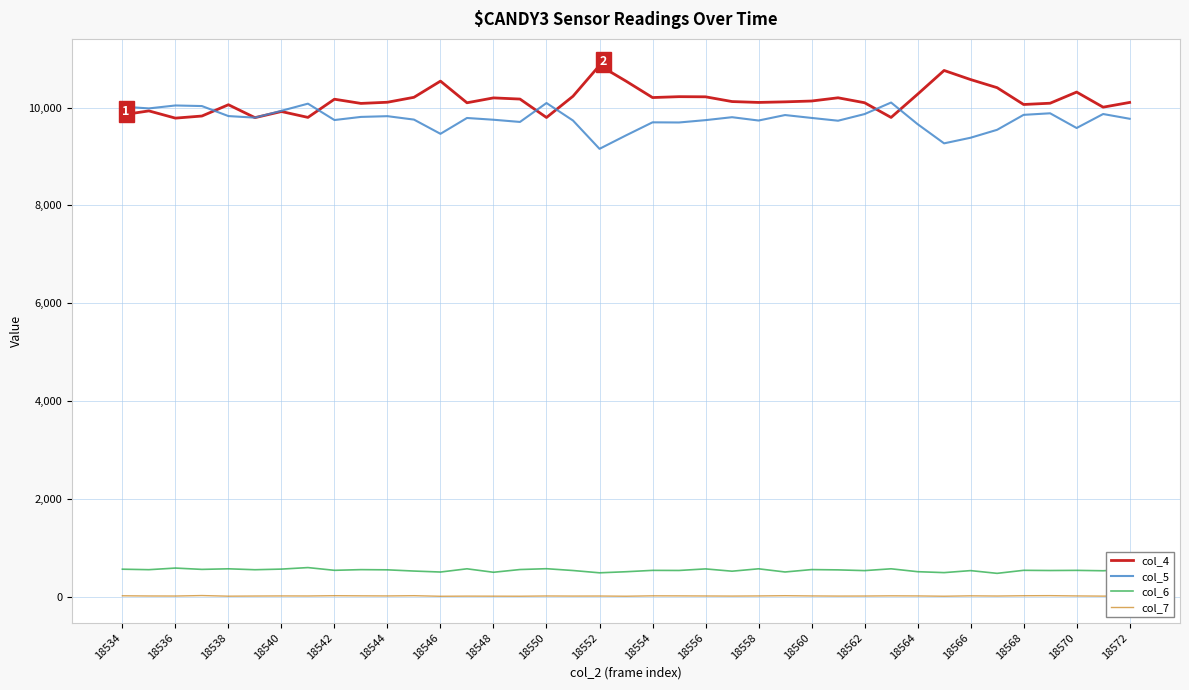

List the series in order of their peak value, highest first.

col_4, col_5, col_6, col_7